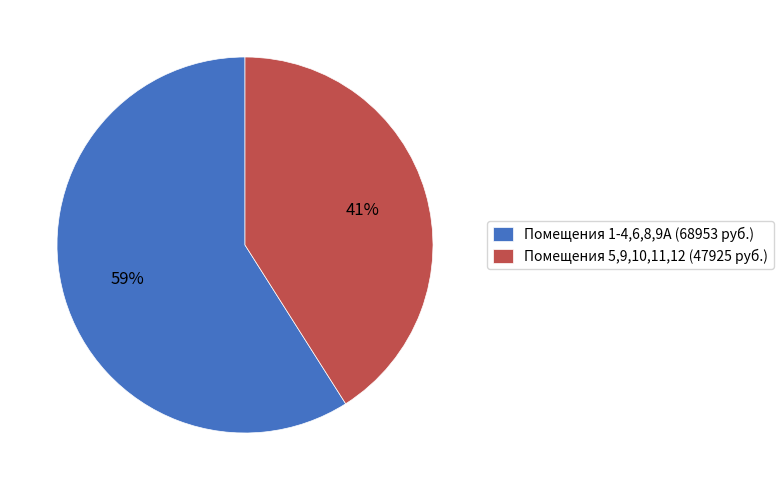

Is it true that Помещения 5,9,10,11,12 (47925 руб.) is 26% of the pie?

False